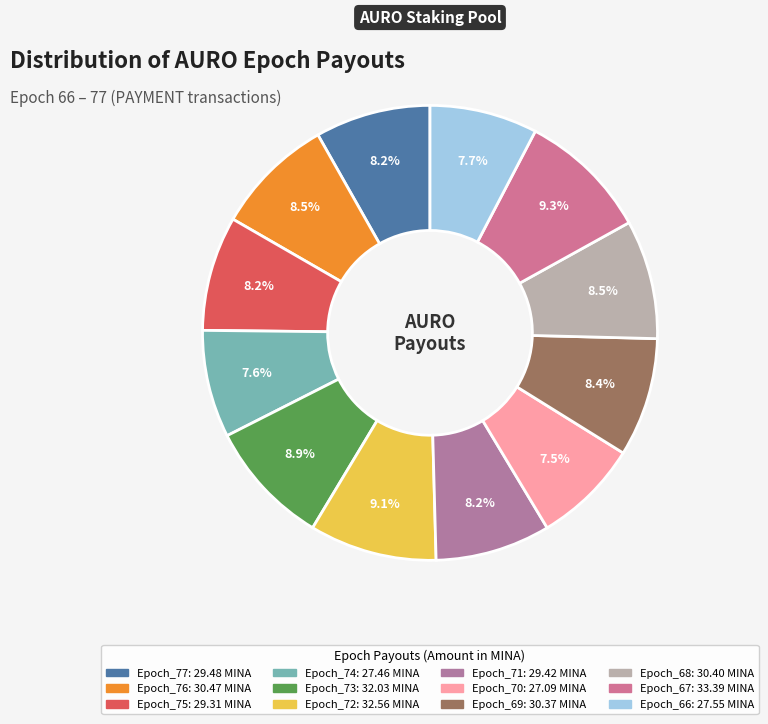

How many slices are in this pie chart?

12